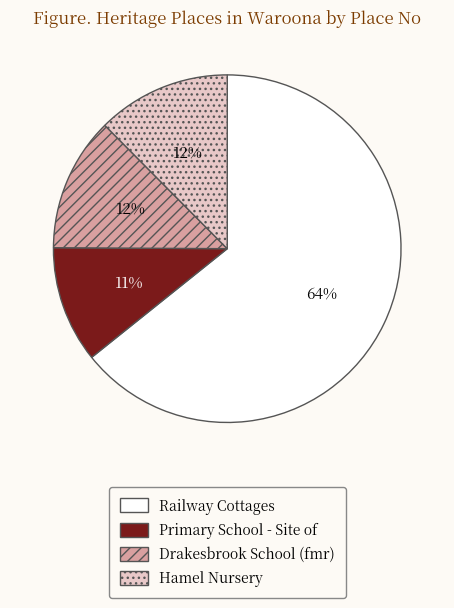

Combined, do Drakesbrook School (fmr) and Primary School - Site of account for over 50%?

No